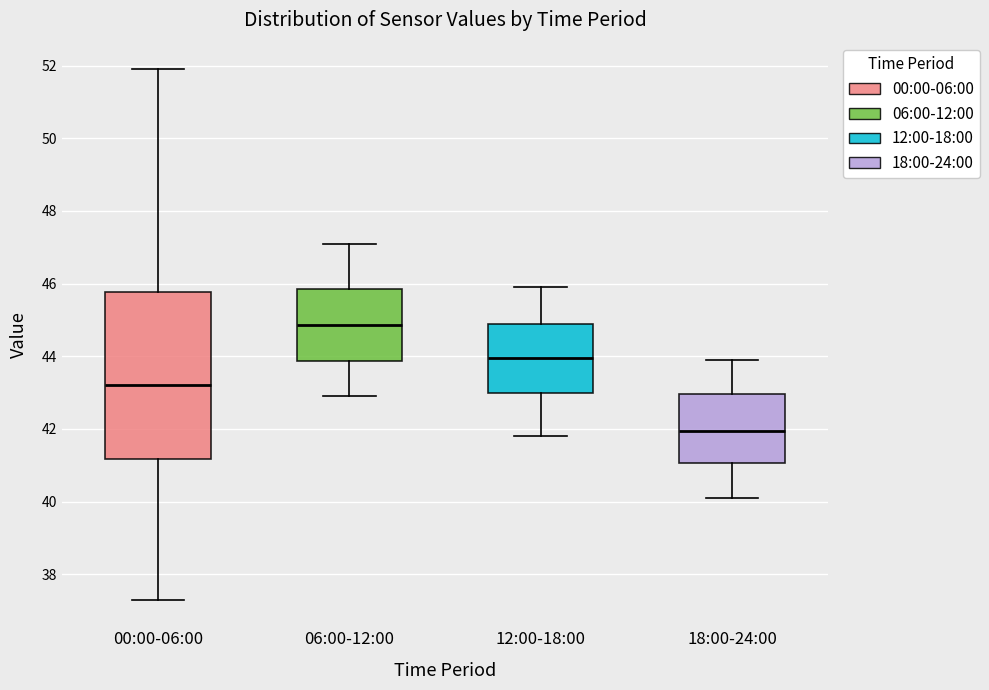

Which box's median line is the highest?

06:00-12:00